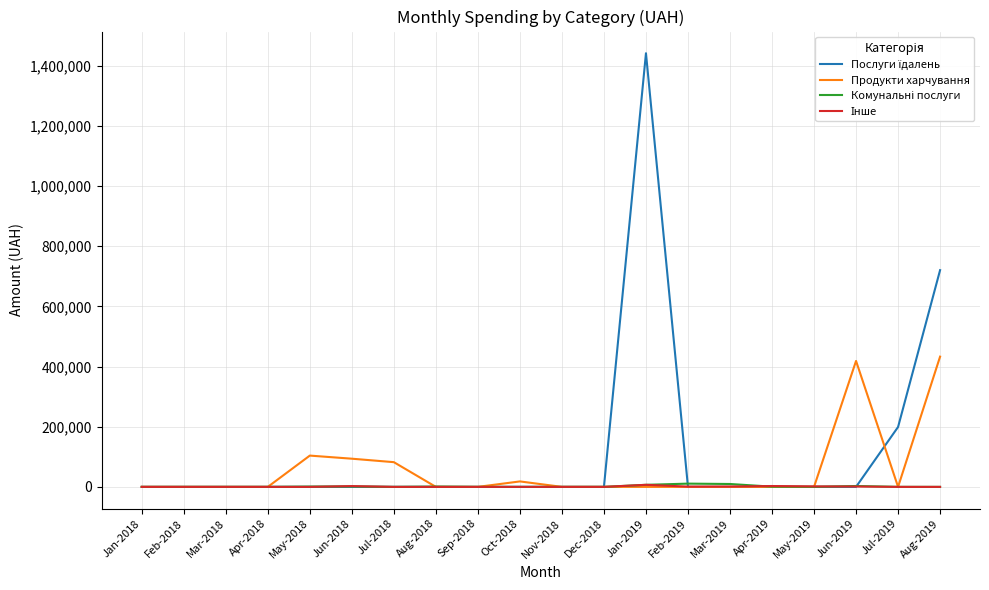

At which category does the chart reach its peak across all series?

Jan-2019